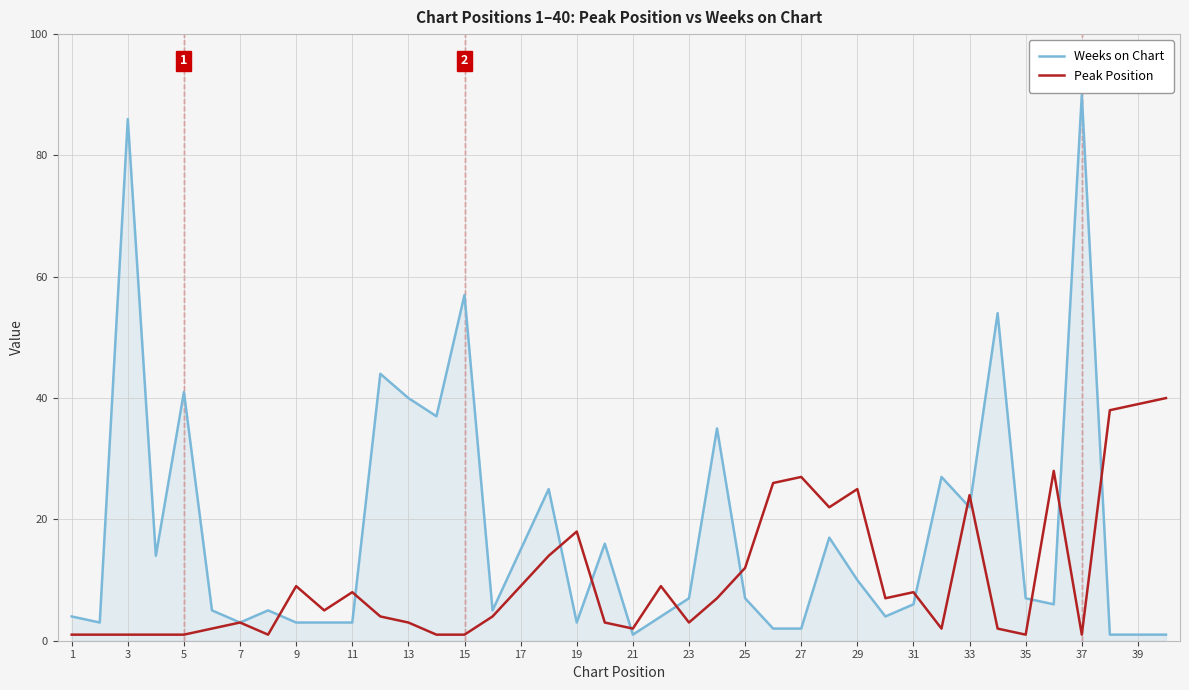

Which series has the largest total across all categories?

Weeks on Chart